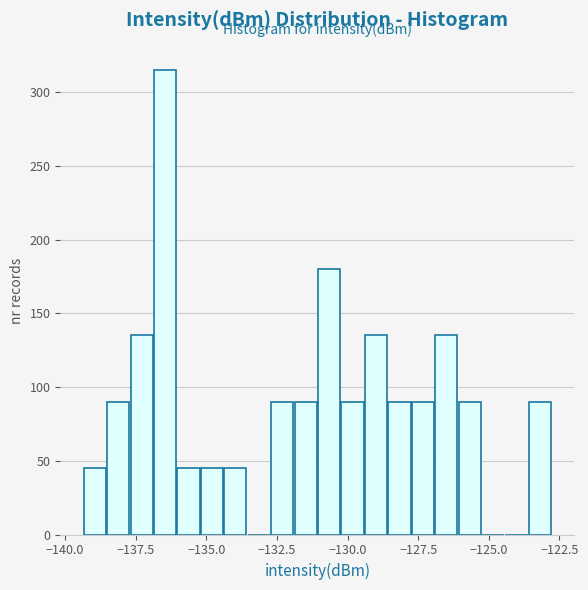

Read against the x-axis, roughly where is the centre of the tallest bar?

-136.5